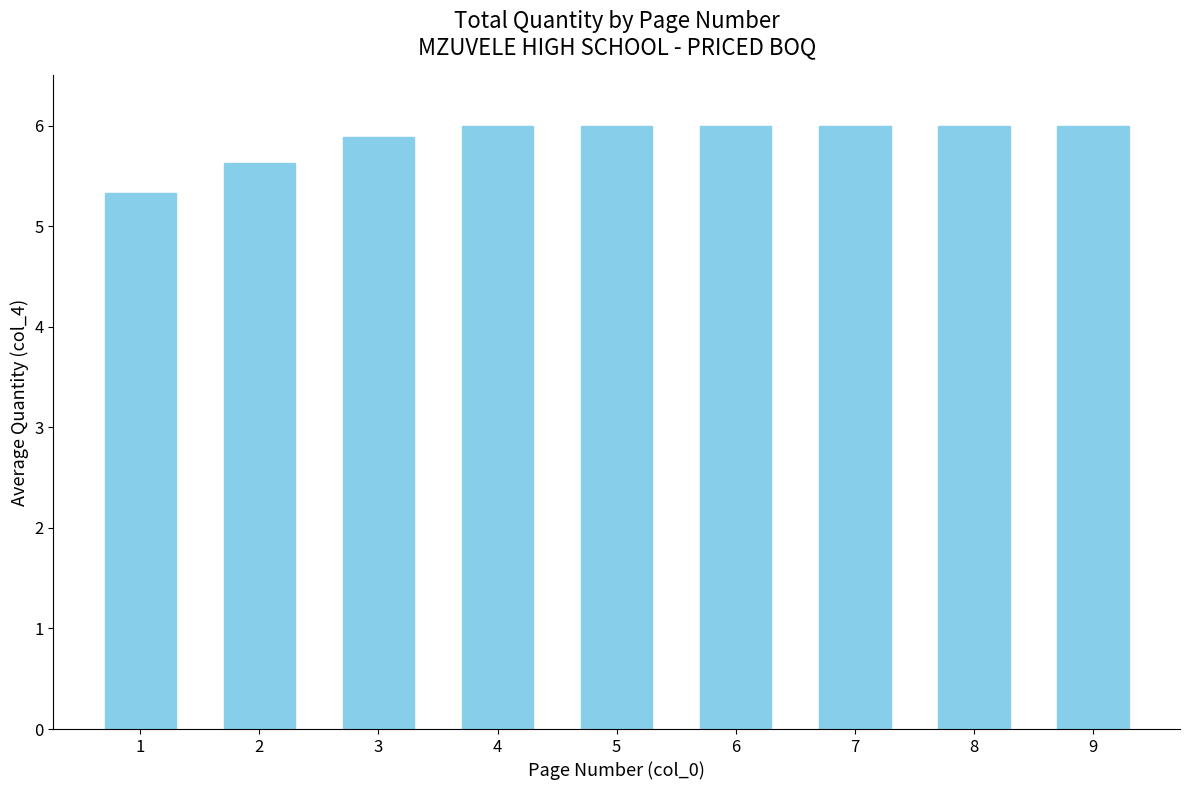

What is the difference between the values at 1 and 3?

0.6